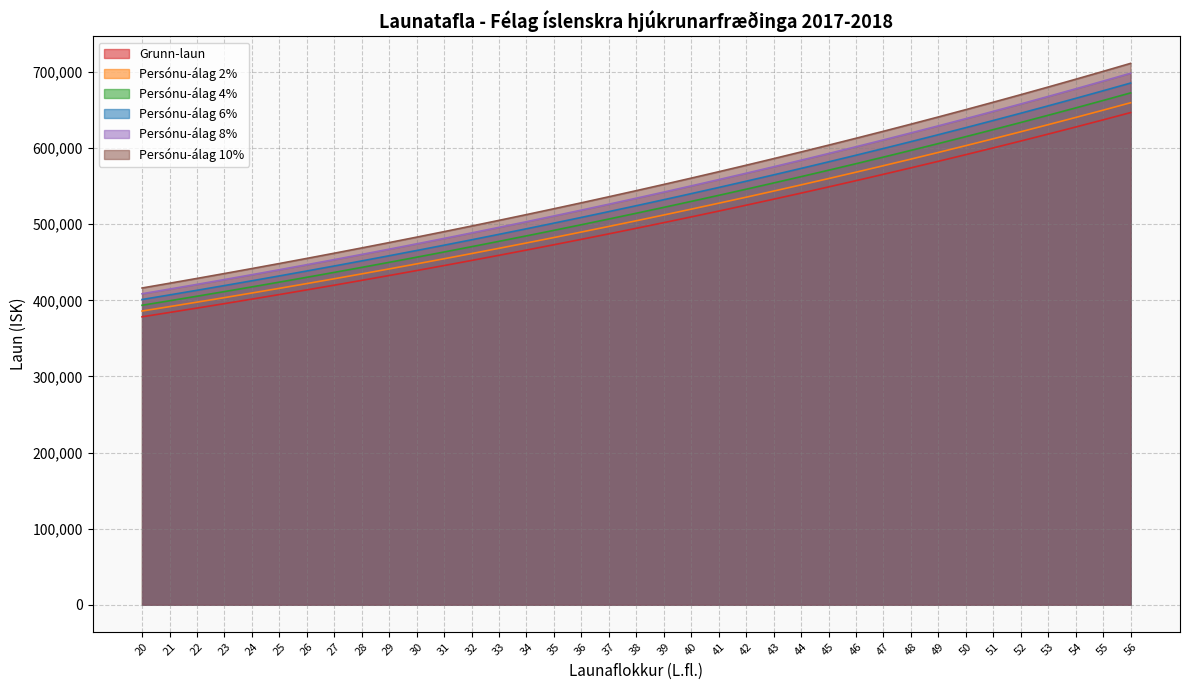

Which series has the widest spread of values?

Persónu-álag 10%